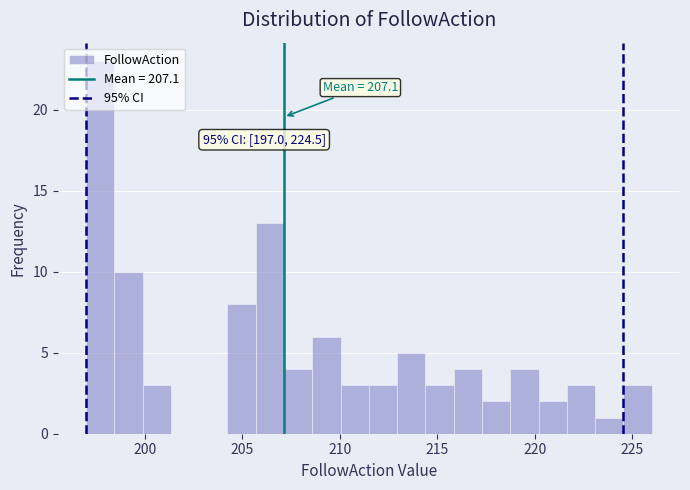

Read against the x-axis, roughly where is the centre of the tallest bar?

197.5